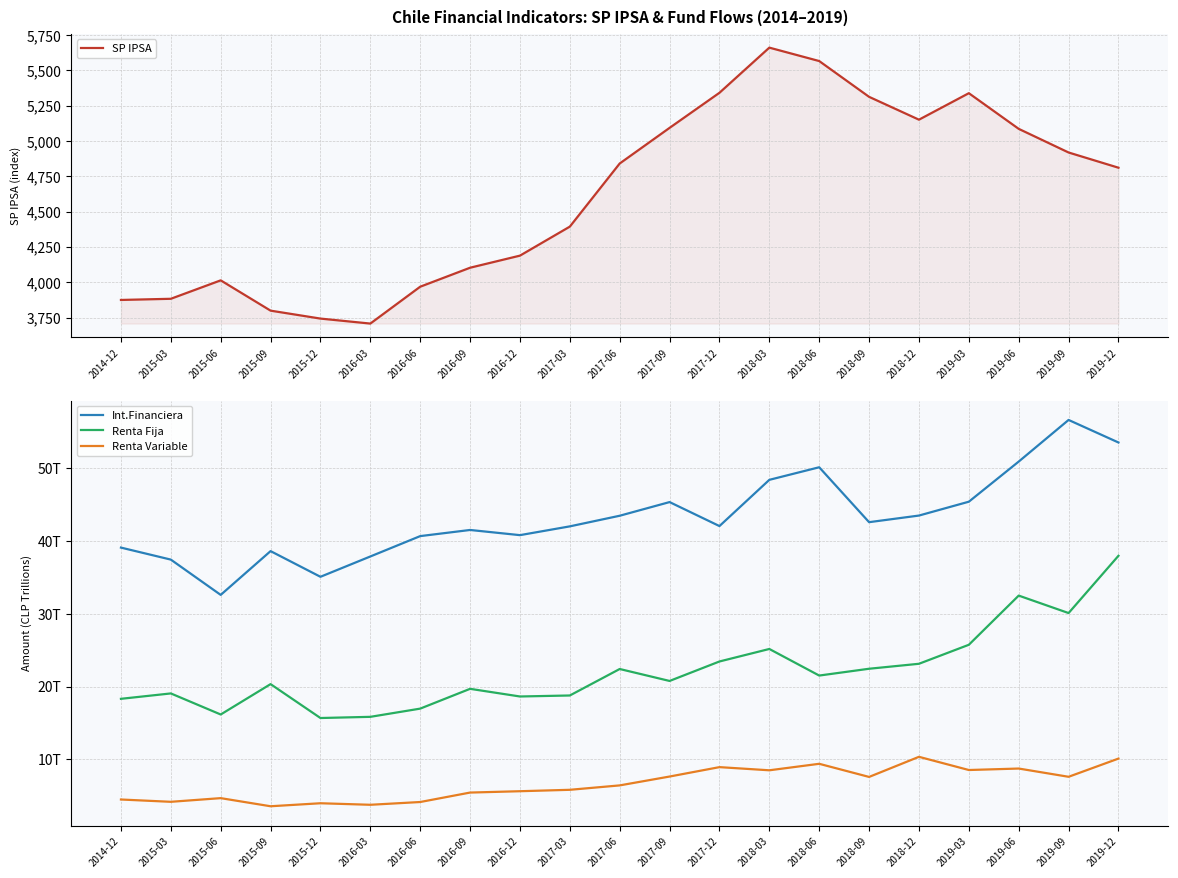

Reading left to right, extract all data points from this chart.

SP IPSA: 3874.4	3882.7	4013.2	3798.7	3742.5	3707.2	3968.2	4102.6	4188.2	4393.6	4840.5	5092.7	5341.1	5660.7	5565.8	5312.4	5150.7	5338.2	5085.7	4918.4	4810.6
Int.Financiera: 39.1	37.4	32.6	38.6	35.1	37.8	40.6	41.5	40.8	42.0	43.4	45.3	42.0	48.4	50.1	42.6	43.5	45.4	50.9	56.6	53.5
Renta Fija: 18.3	19.1	16.2	20.3	15.7	15.8	17.0	19.7	18.6	18.8	22.4	20.8	23.4	25.2	21.5	22.4	23.1	25.7	32.5	30.1	37.9
Renta Variable: 4.5	4.2	4.7	3.6	4.0	3.8	4.2	5.5	5.6	5.8	6.4	7.7	9.0	8.5	9.4	7.6	10.4	8.6	8.8	7.6	10.1